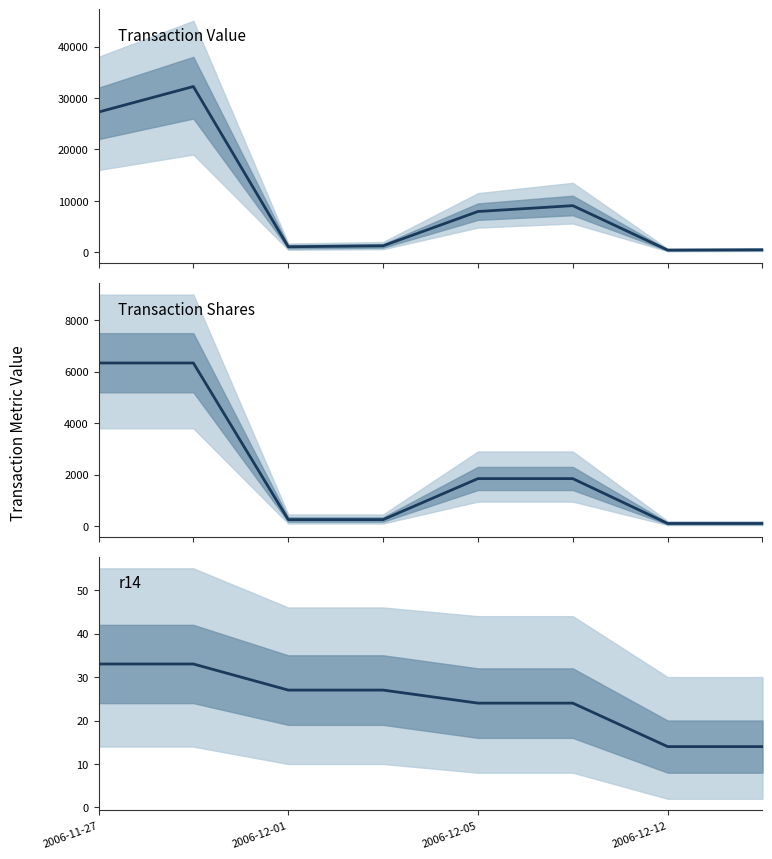

True or false: r14 and Transaction Value cross at least once.

False